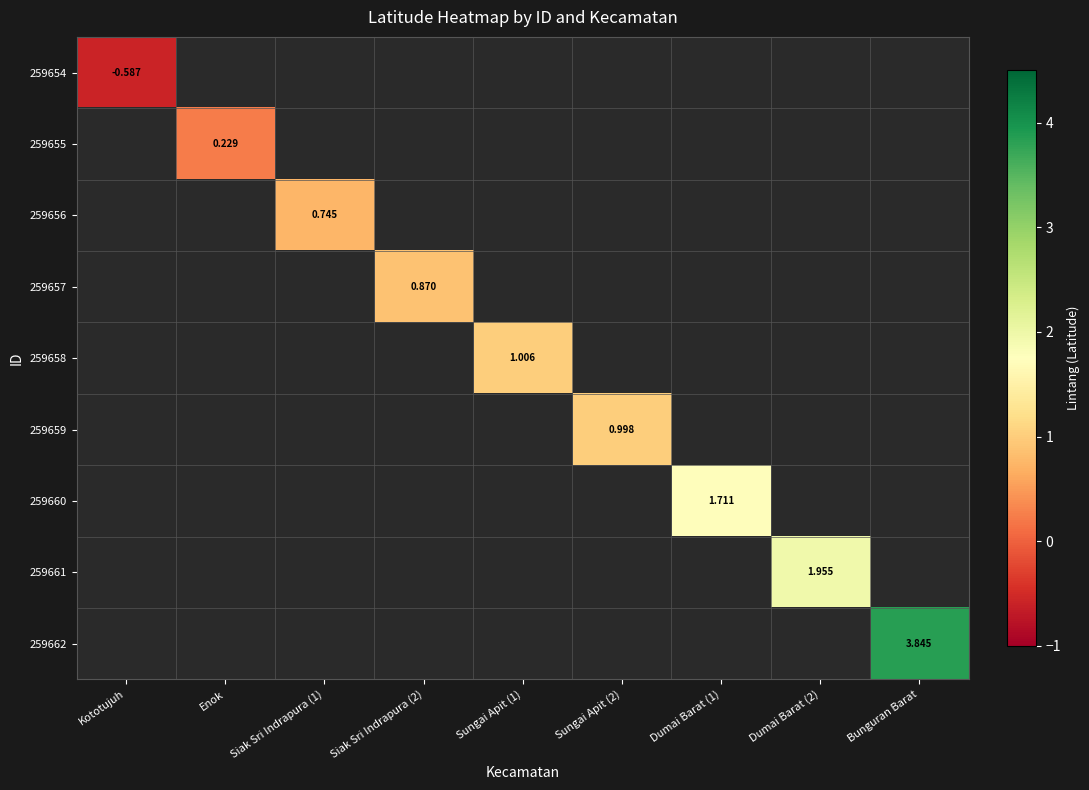

At how many categories does at least one series exceed 1?

4